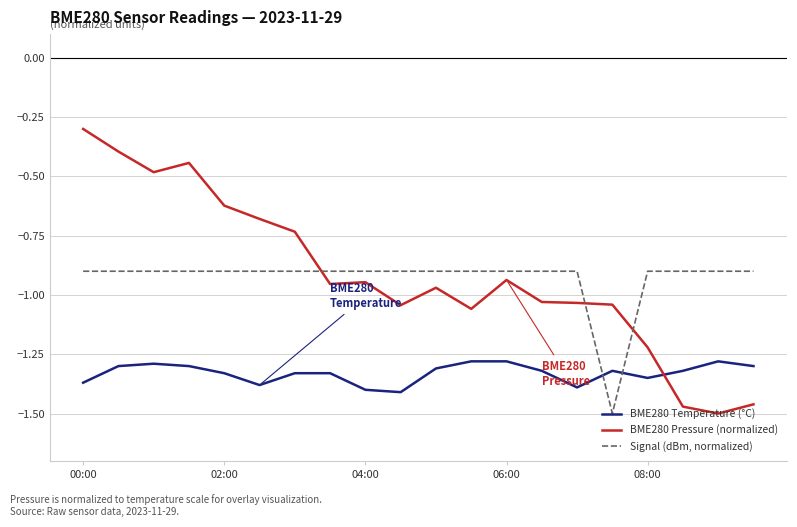

Rank the series by their maximum value, from highest to lowest.

BME280 Pressure (normalized), Signal (dBm, normalized), BME280 Temperature (°C)